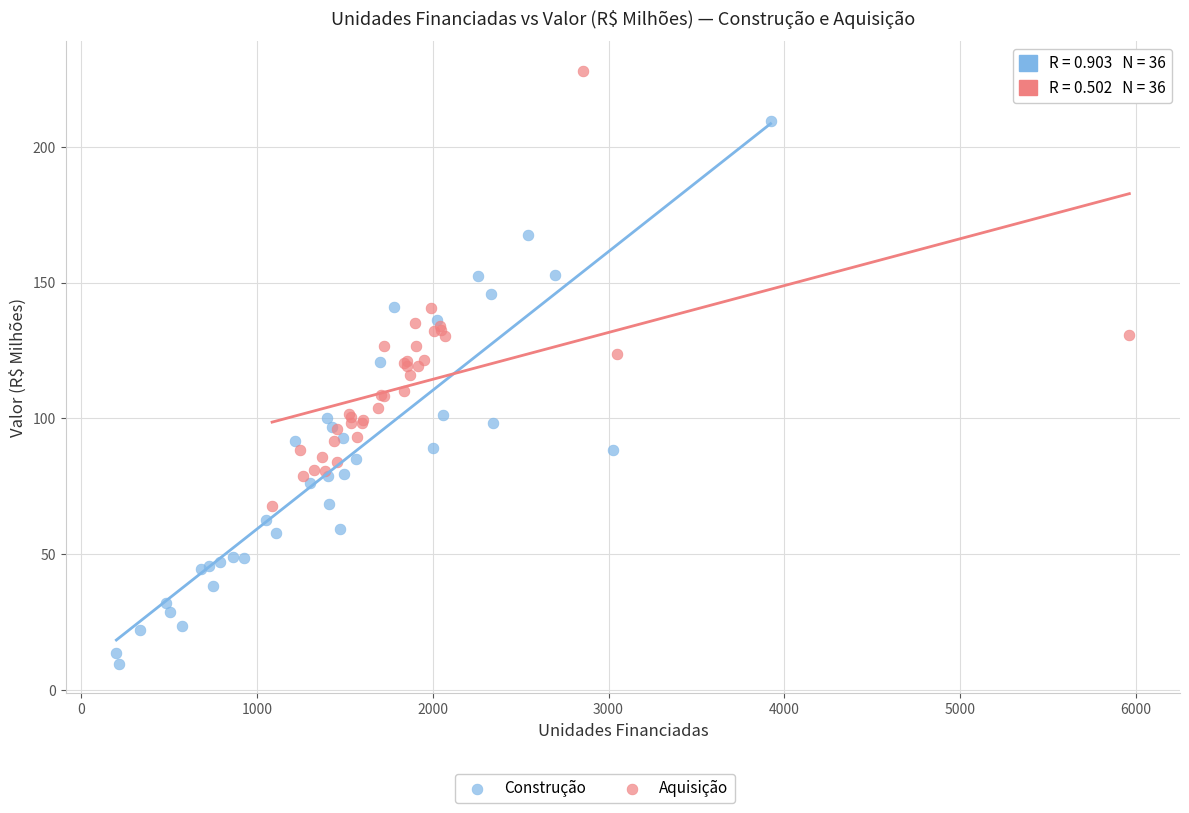

Which series has the largest Y range (max minus min)?

Construção